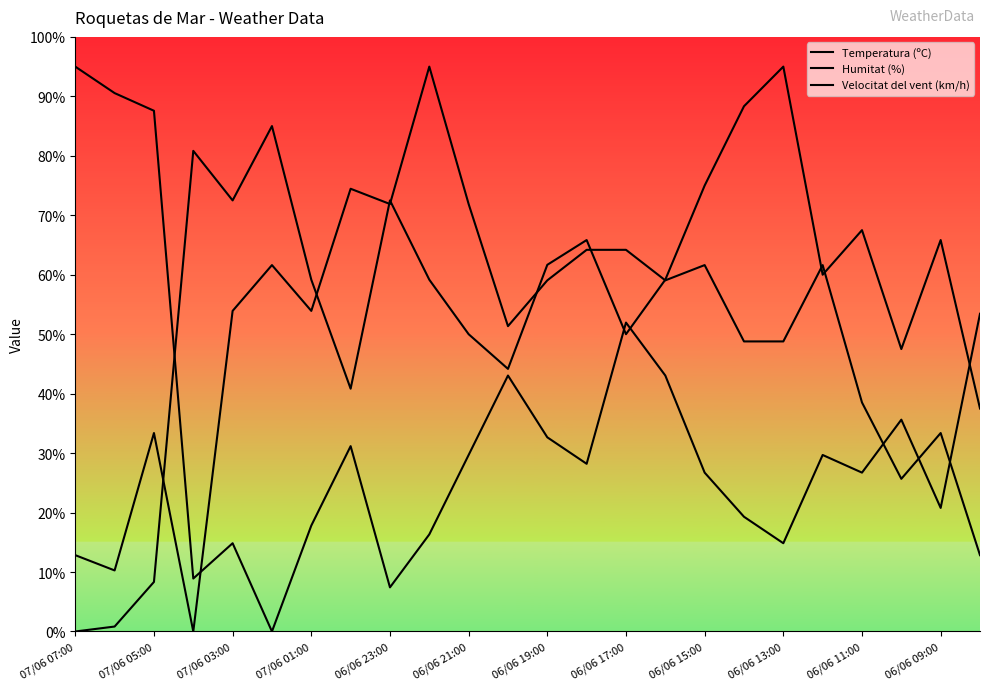

Reading left to right, extract all data points from this chart.

Temperatura (ºC): 0.0	0.8	8.3	80.8	72.5	85.0	59.2	40.8	72.5	59.2	50.0	44.2	61.7	65.8	50.0	59.2	75.0	88.3	95.0	60.0	67.5	47.5	65.8	37.5
Humitat (%): 95.0	90.5	87.6	8.9	14.8	0.0	17.8	31.2	7.4	16.3	29.7	43.0	32.7	28.2	52.0	43.0	26.7	19.3	14.8	29.7	26.7	35.6	20.8	53.4
Velocitat del vent (km/h): 12.8	10.3	33.4	0.0	53.9	61.6	53.9	74.5	71.9	95.0	71.9	51.4	59.1	64.2	64.2	59.1	61.6	48.8	48.8	61.6	38.5	25.7	33.4	12.8